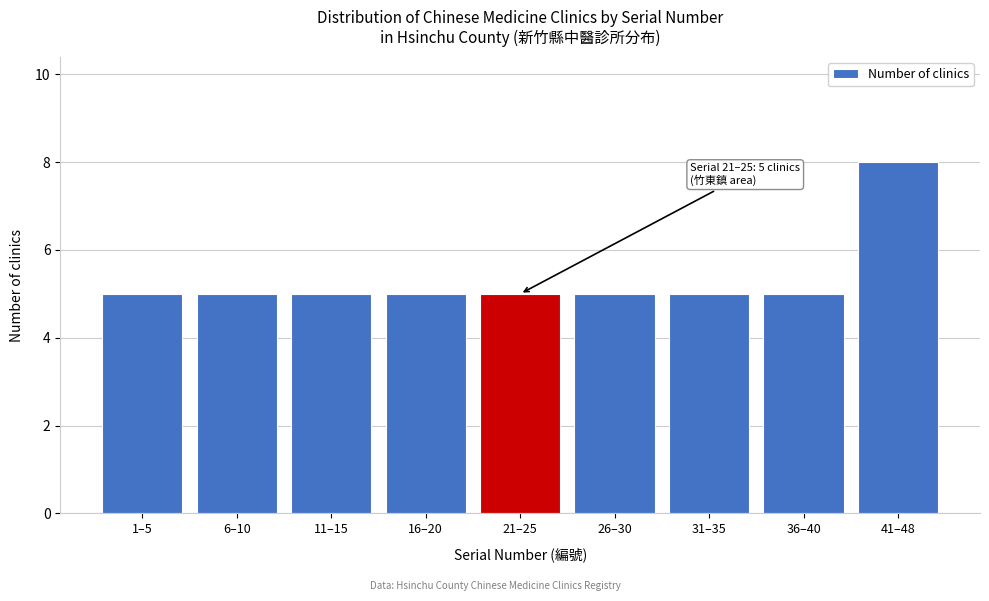

Reading left to right, transcribe all the data shown in this chart.

1–5=5	6–10=5	11–15=5	16–20=5	21–25=5	26–30=5	31–35=5	36–40=5	41–48=8